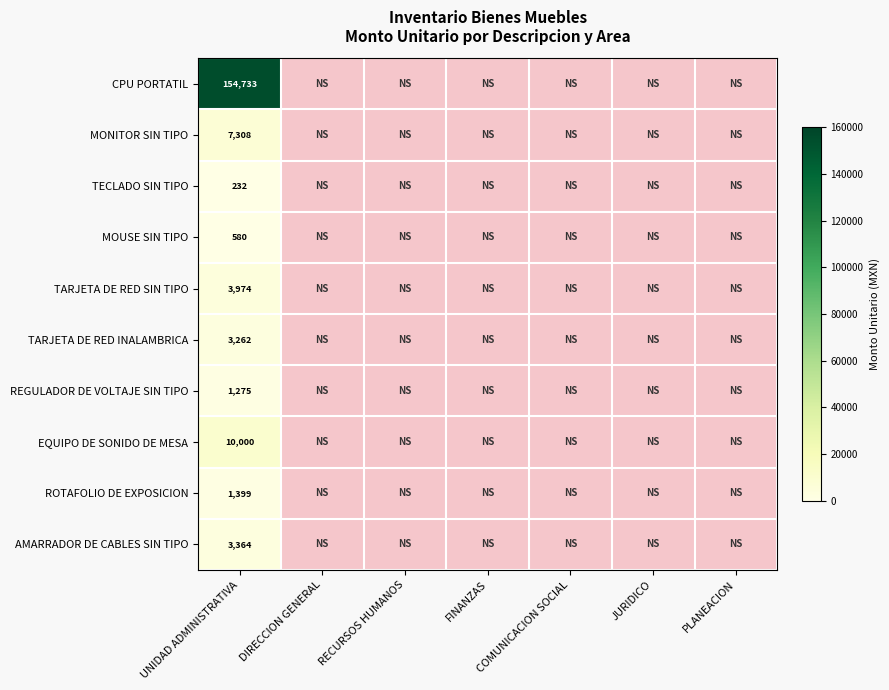

True or false: CPU PORTATIL has a value of 56662 at UNIDAD ADMINISTRATIVA.

False